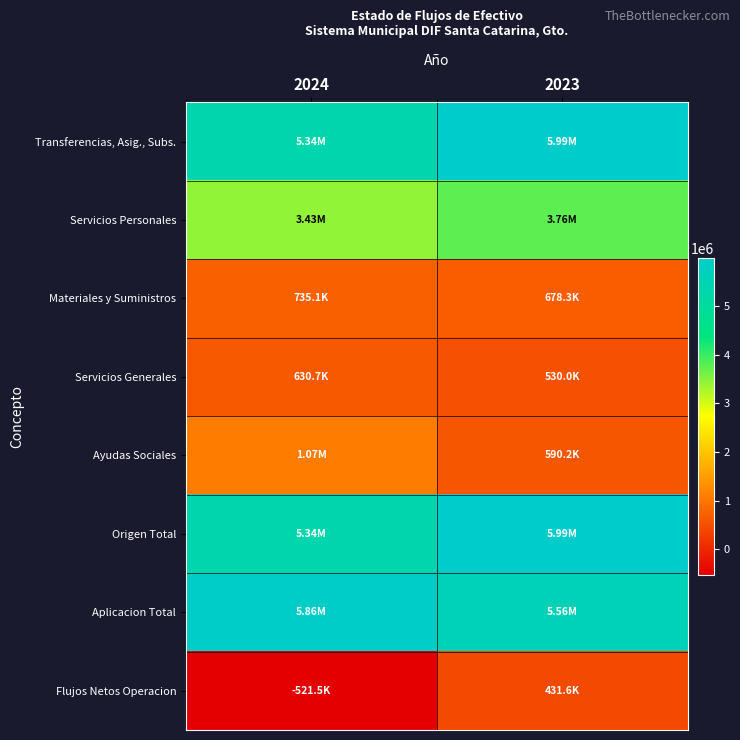

Which series has the largest range (max minus min)?

Flujos Netos Operacion